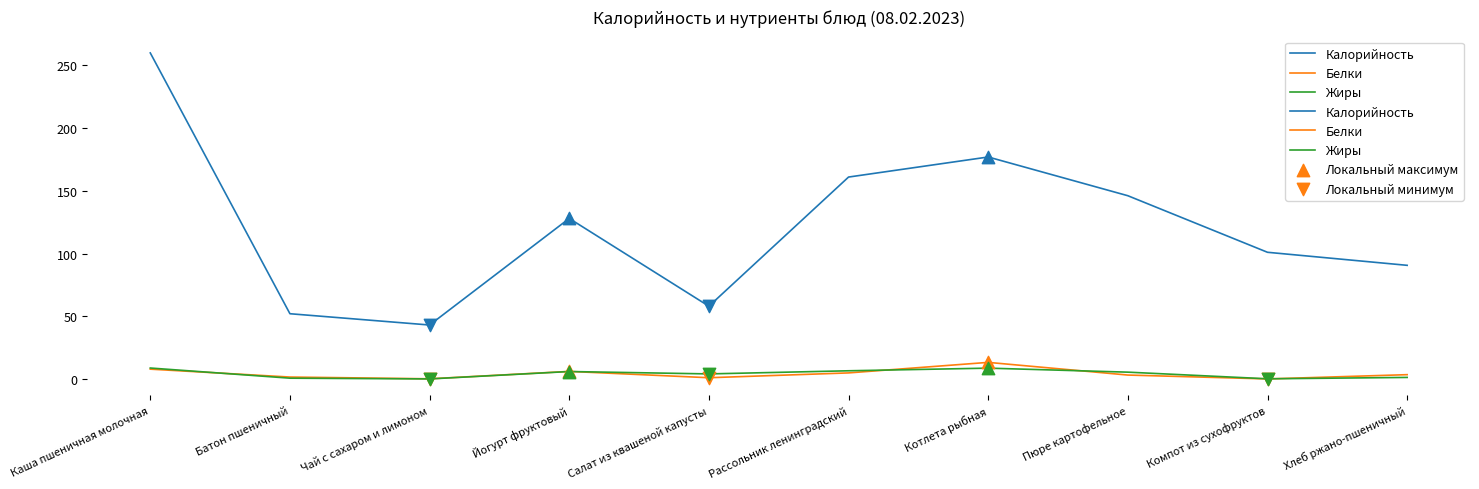

What is the total value across all series at Пюре картофельное?

154.6